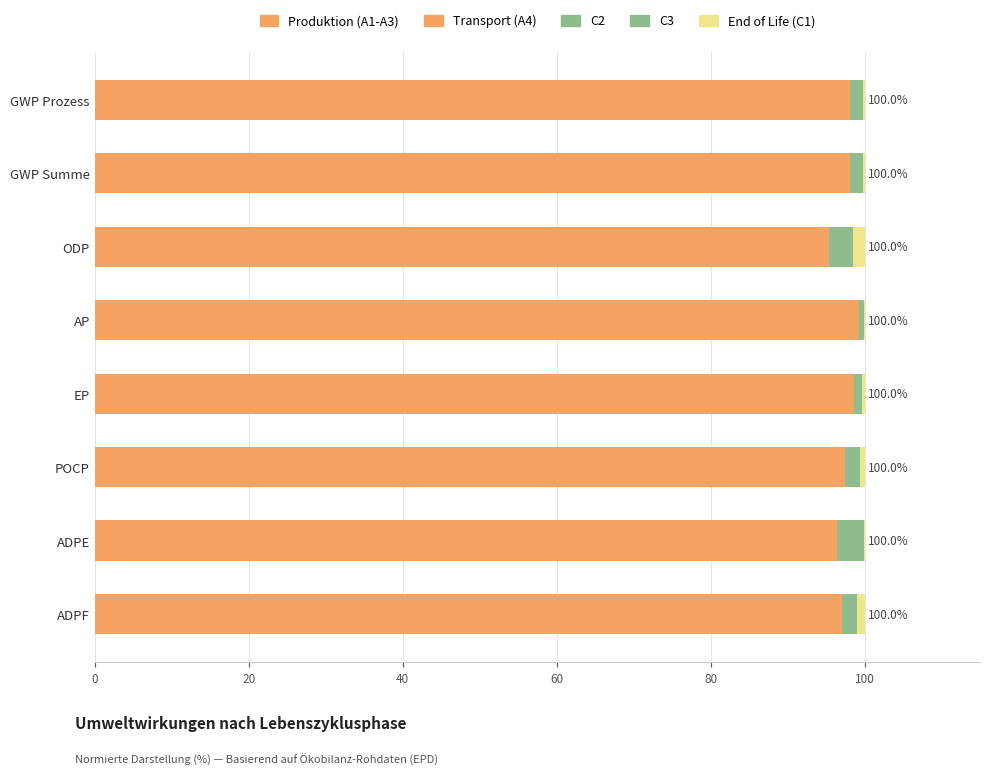

How many categories are shown in the chart?

8